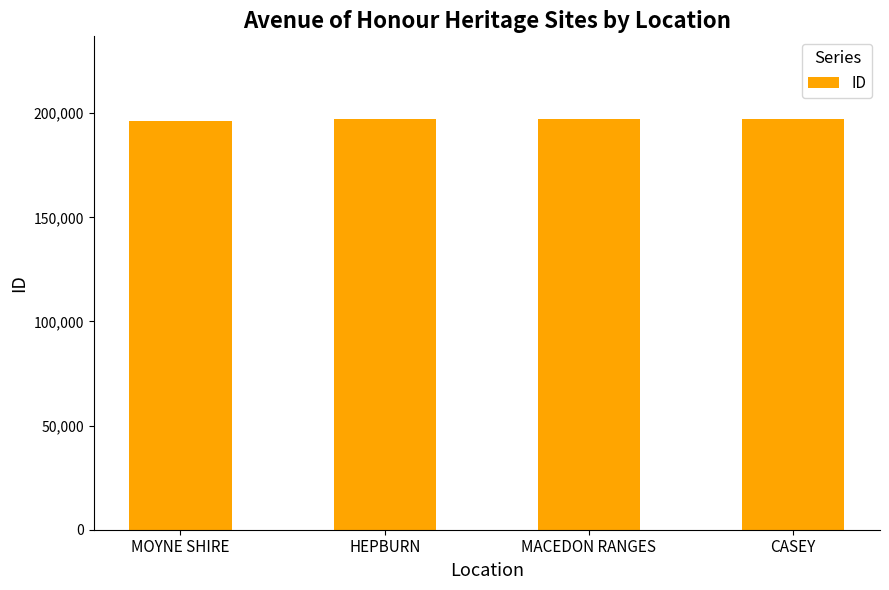

What is the label of the 2nd bar from the right?

MACEDON RANGES